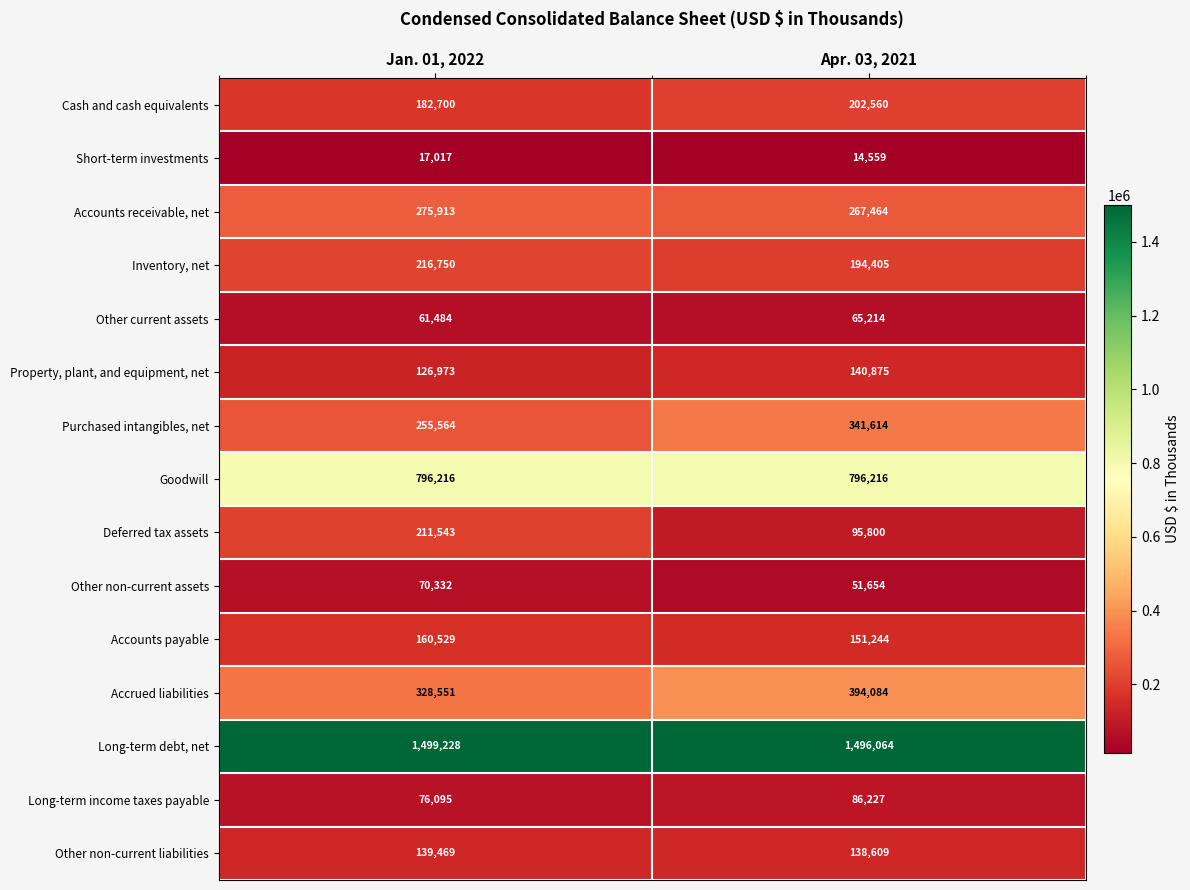

What is the sum of all Other non-current liabilities values?

278078